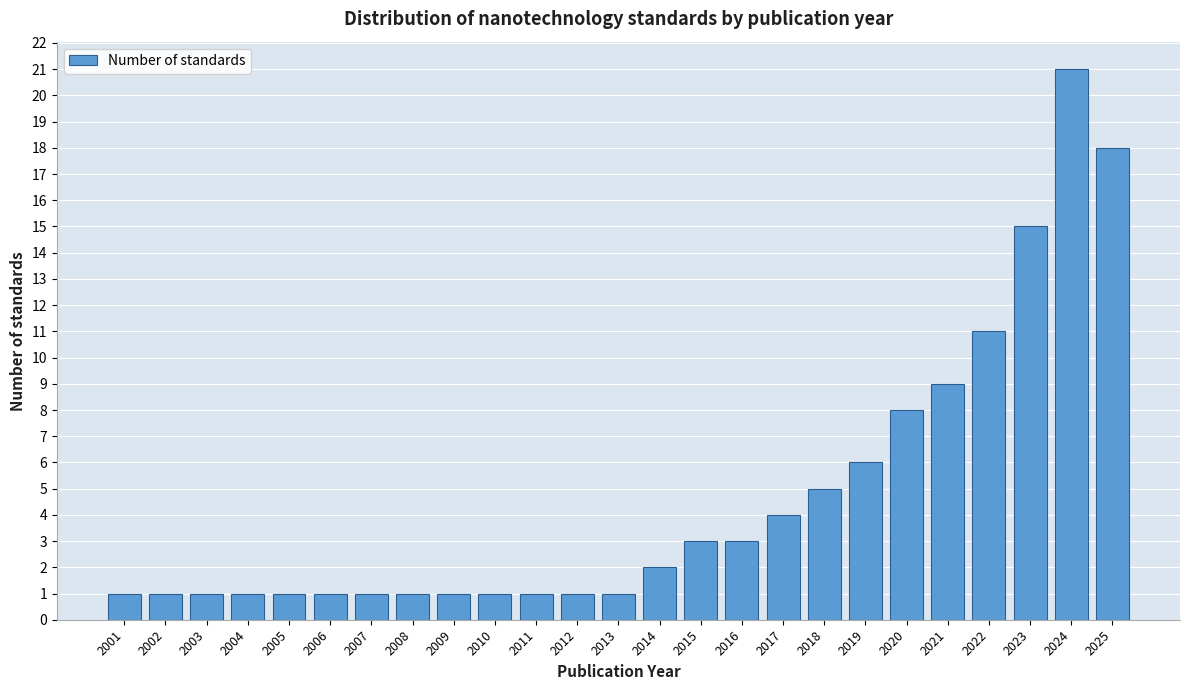

Reading right to left, what are all the values shown in this chart?

18	21	15	11	9	8	6	5	4	3	3	2	1	1	1	1	1	1	1	1	1	1	1	1	1